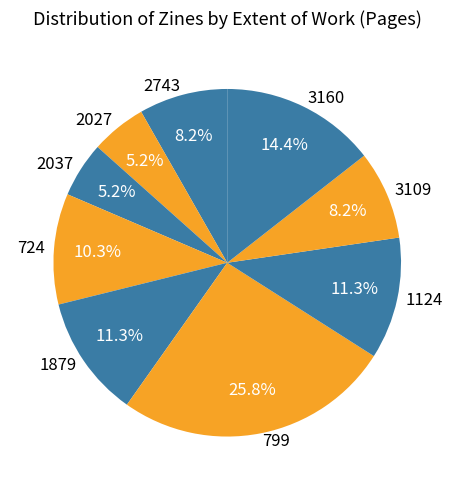

Approximately how many times larger is the value at 1124 compared to 1879?

1.0